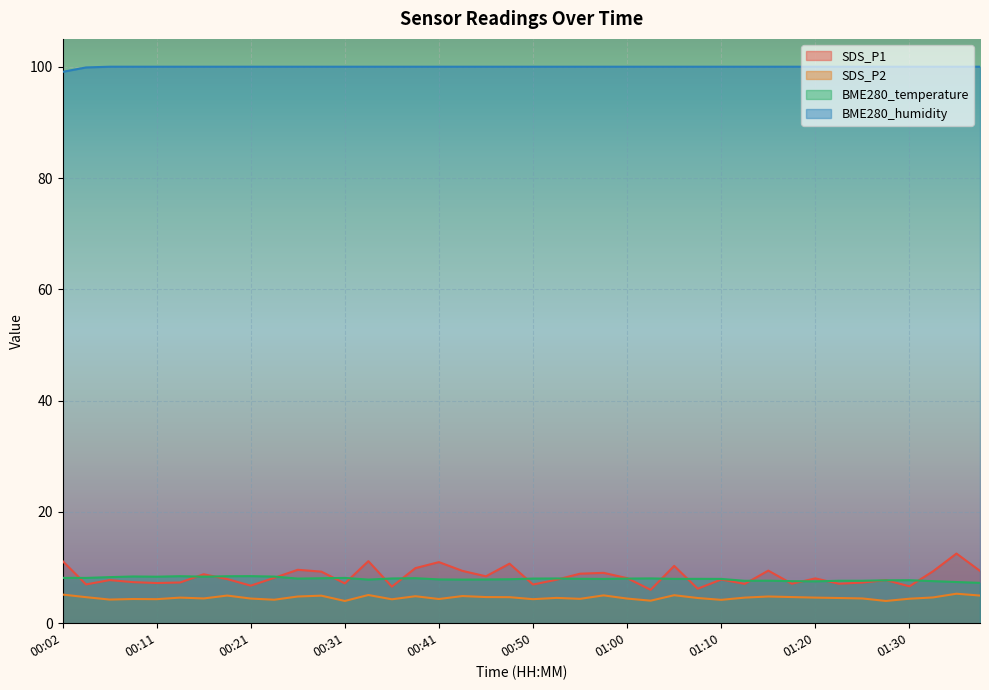

Between 00:31 and 00:55, which series saw the biggest shift?

SDS_P1